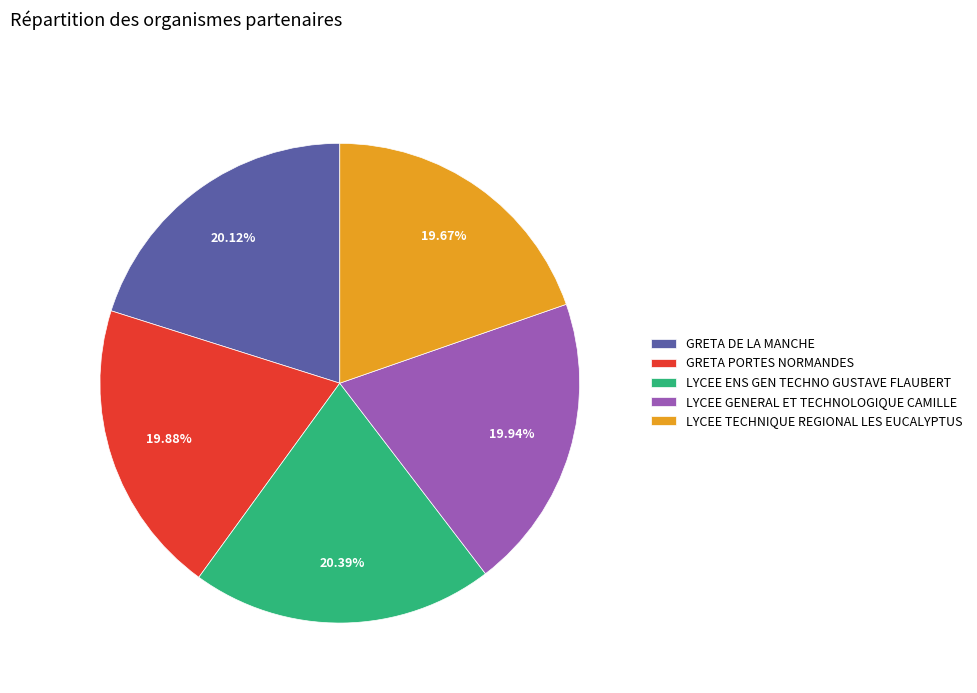

Combined, what portion of the pie is LYCEE GENERAL ET TECHNOLOGIQUE CAMILLE and GRETA PORTES NORMANDES?

39.8%